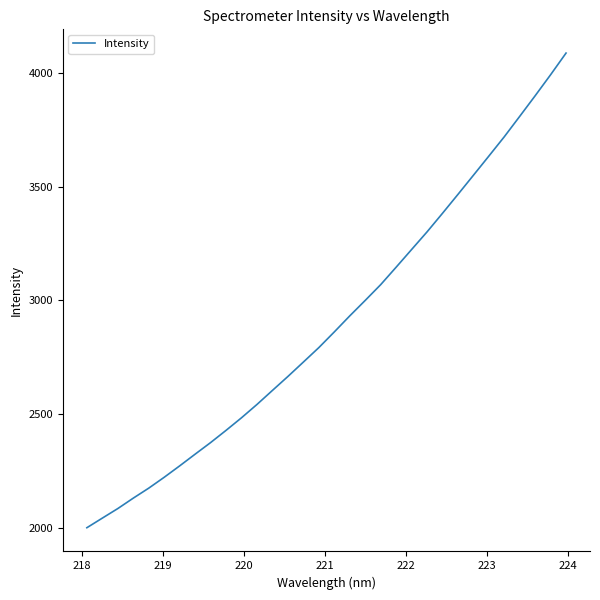

What is the difference between the maximum and minimum values?

2087.8